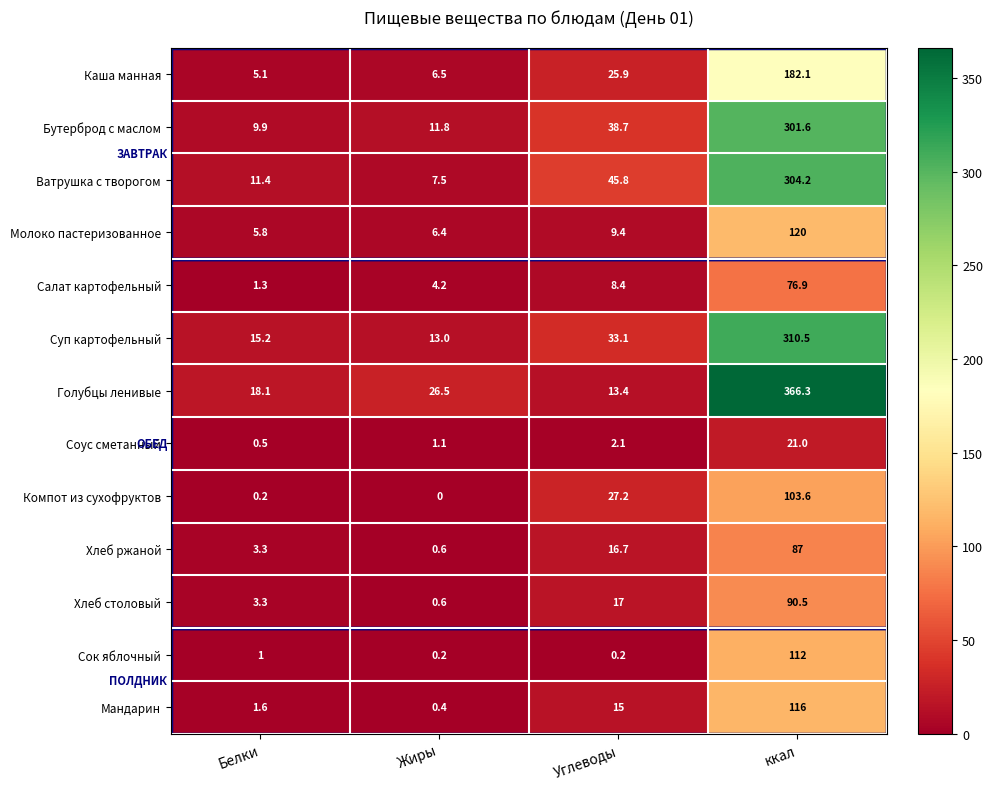

What is the sum of the Салат картофельный values at Белки and Углеводы?

9.7